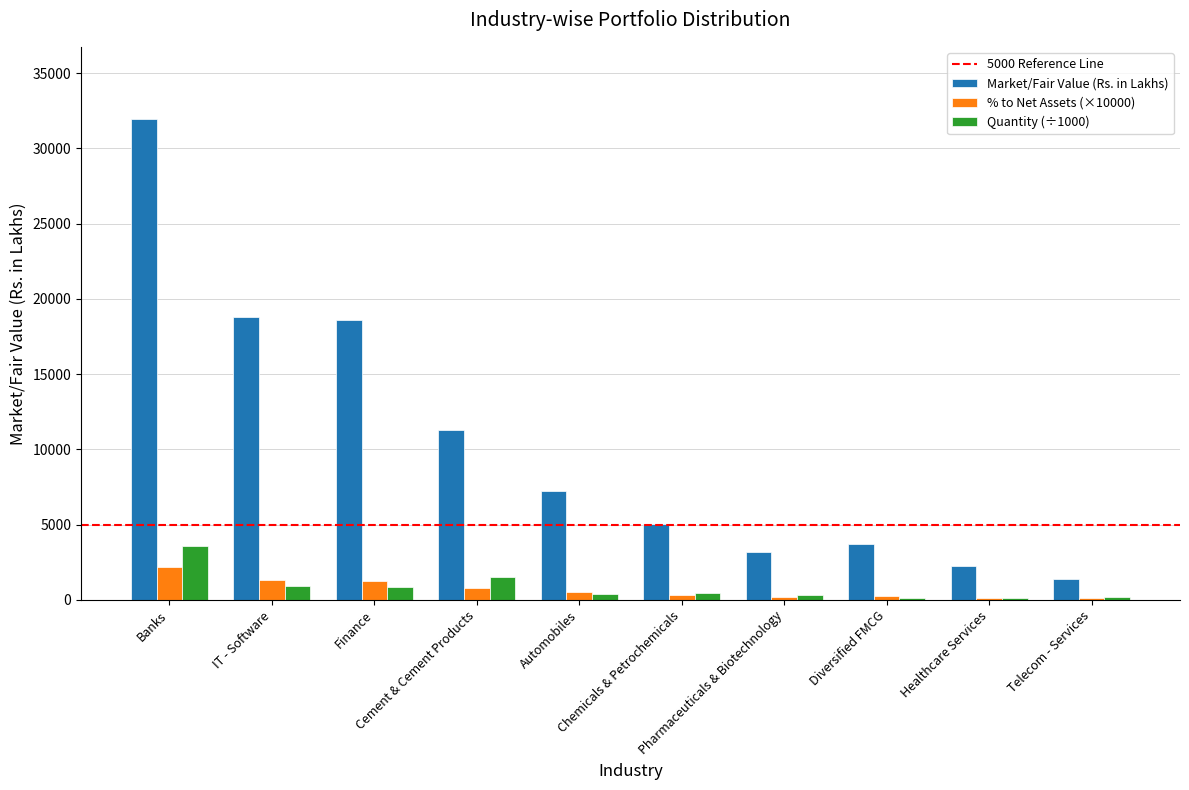

Which series has the largest total across all categories?

Market/Fair Value (Rs. in Lakhs)